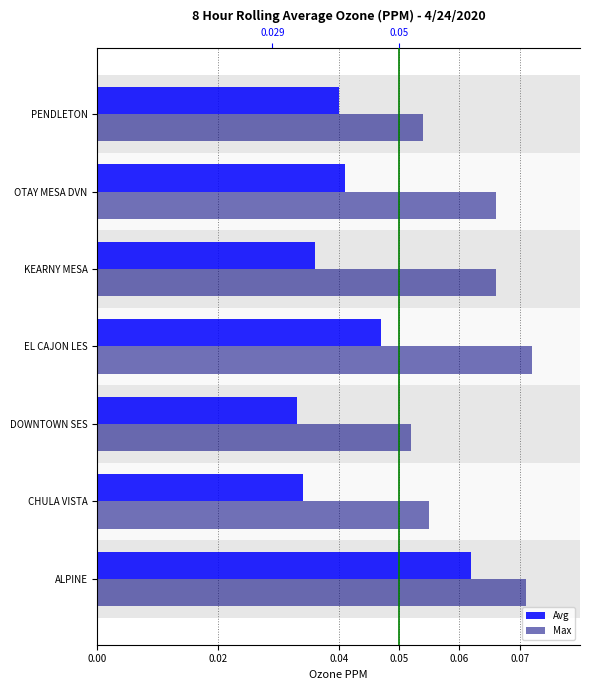

Which series has the largest total across all categories?

Max